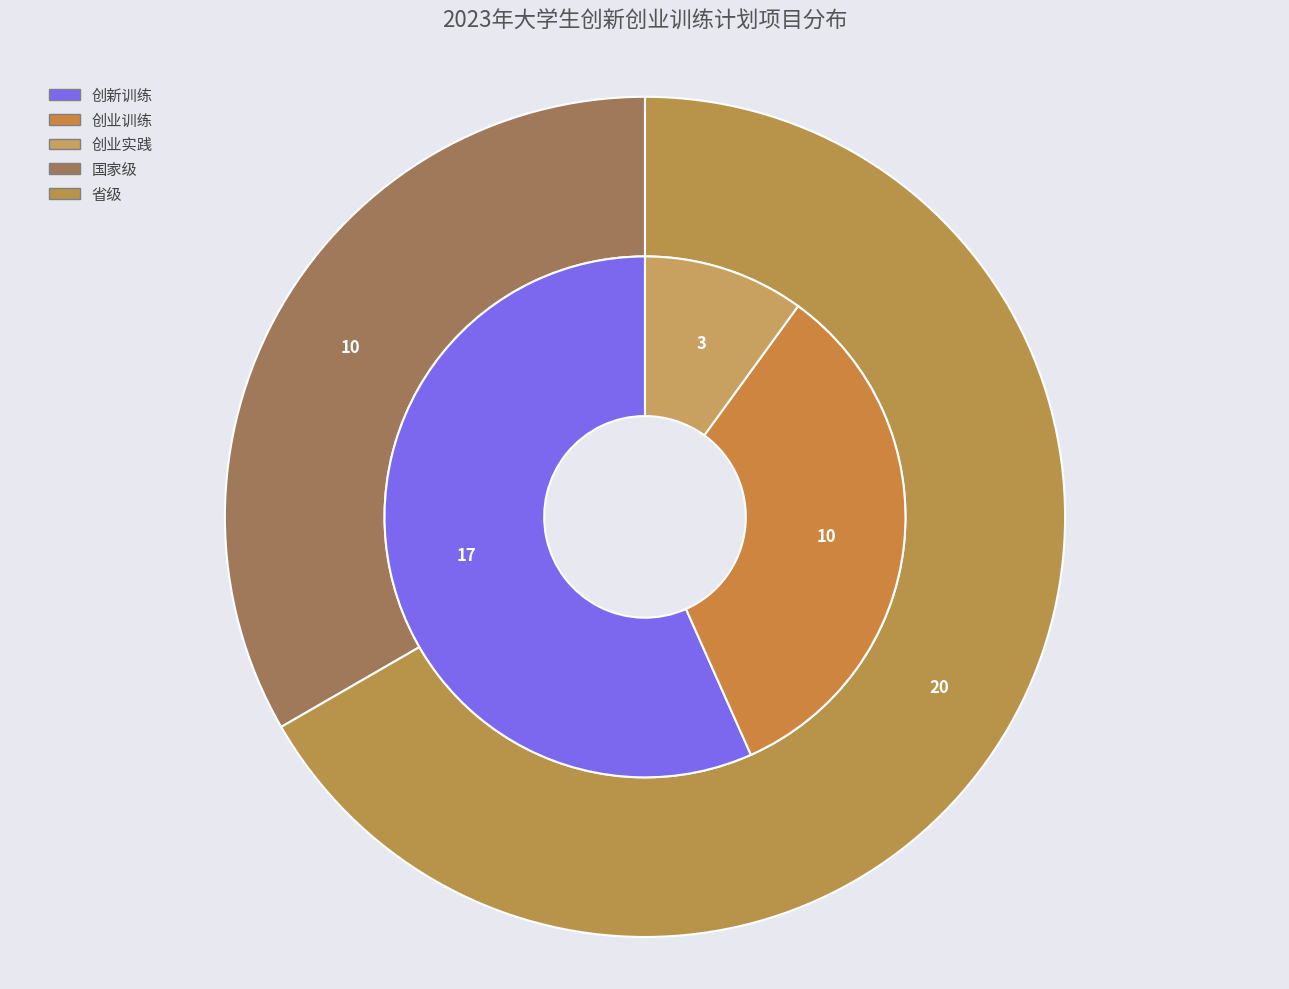

Which slice is the smallest?

创业实践